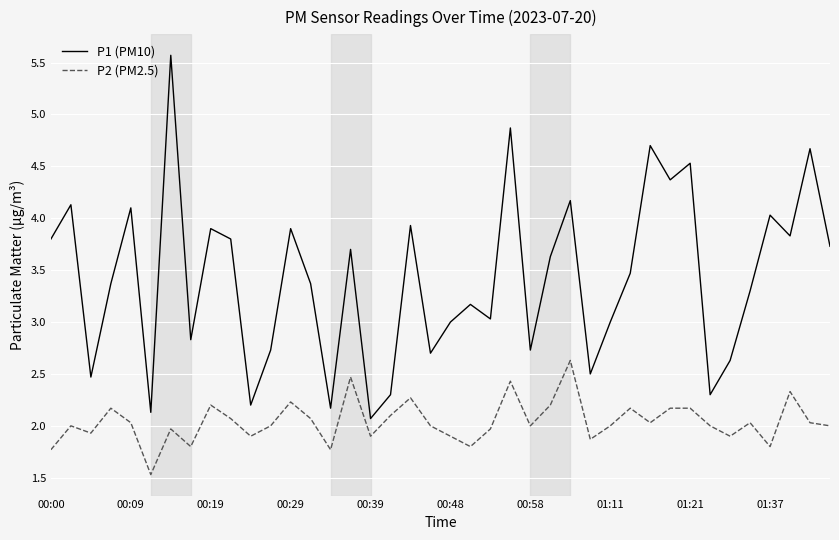

What is the smallest value displayed?

1.5